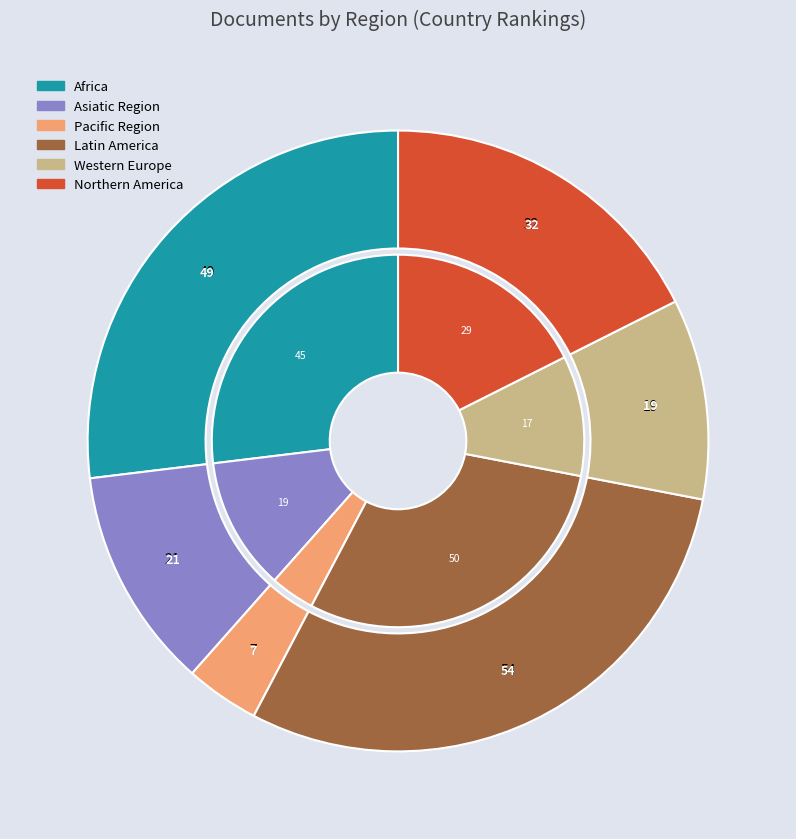

To the nearest percent, what percentage of the pie is Asiatic Region?

12%